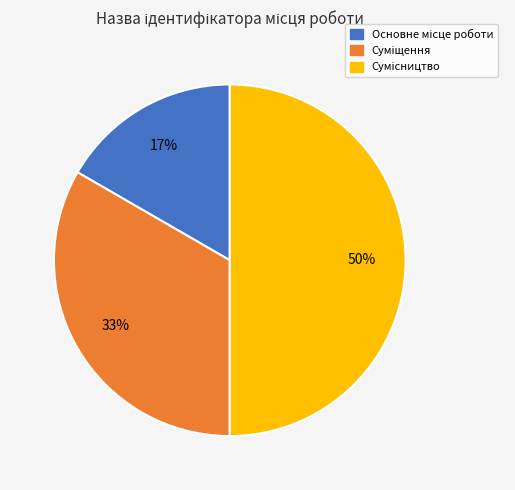

To the nearest percent, what is the average slice percentage?

33%